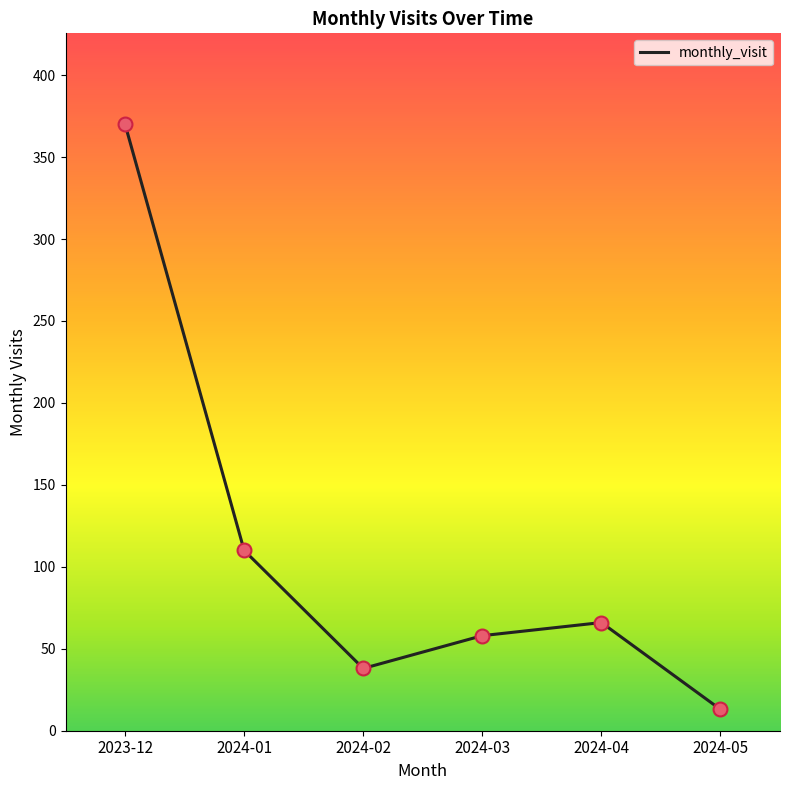

Approximately how many times larger is the value at 2024-02 compared to 2024-01?

0.3